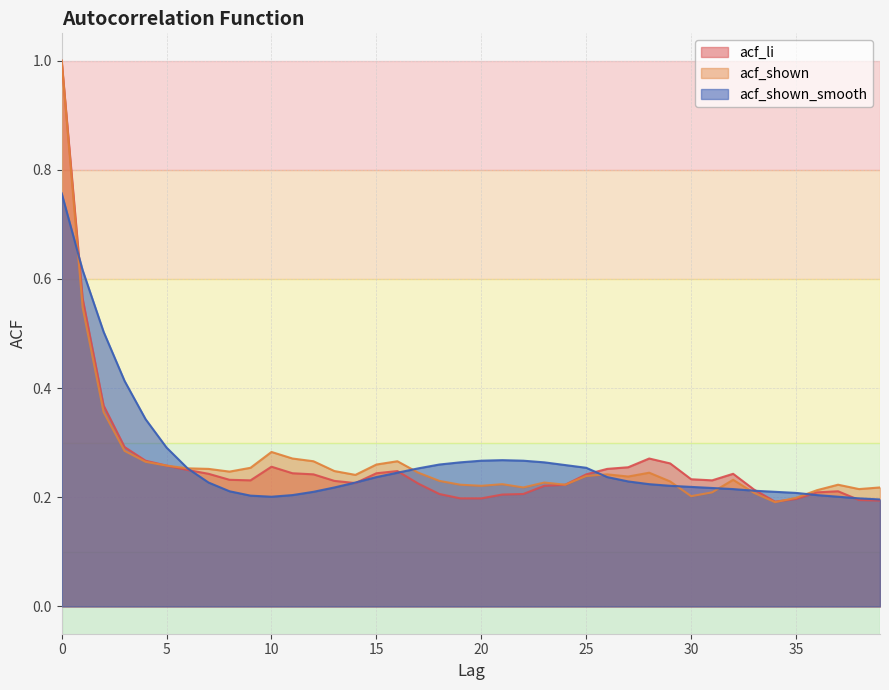

Rank the series at 26 from lowest to highest value.

acf_shown_smooth, acf_shown, acf_li